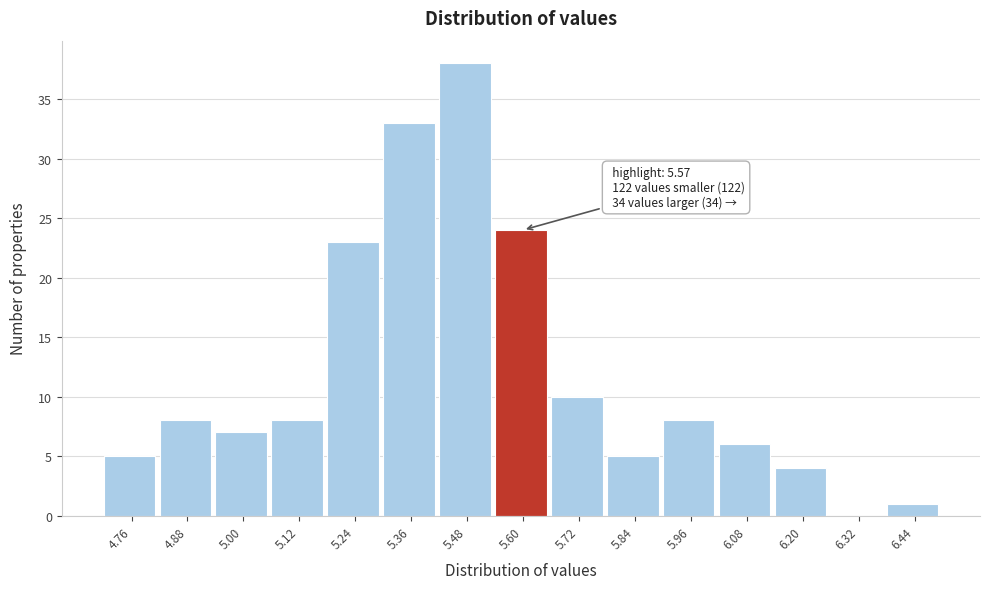

Which range on the x-axis has the tallest bar?

5.42 to 5.54